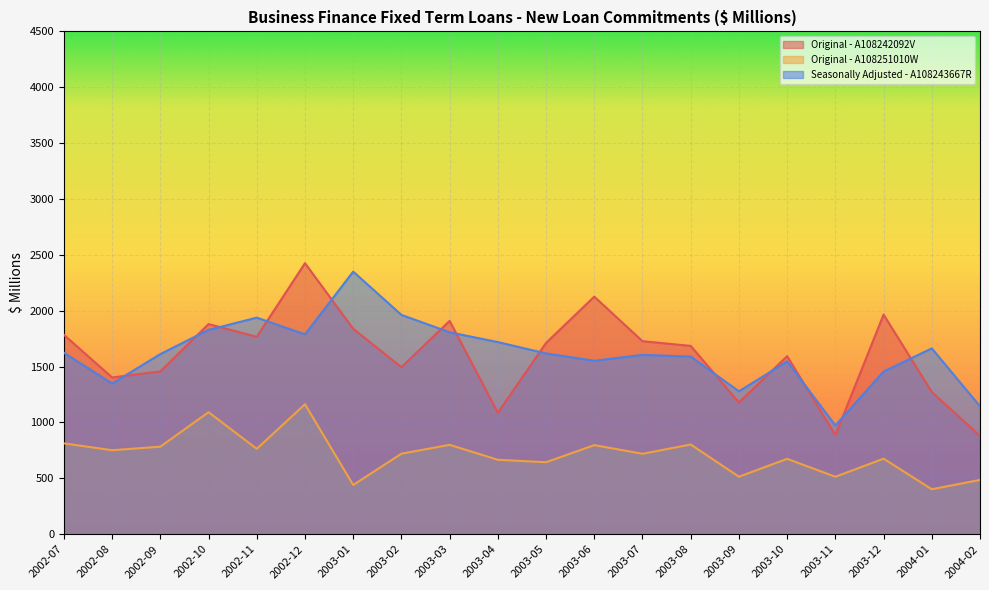

What is the label of the 10th point from the left?

2003-04